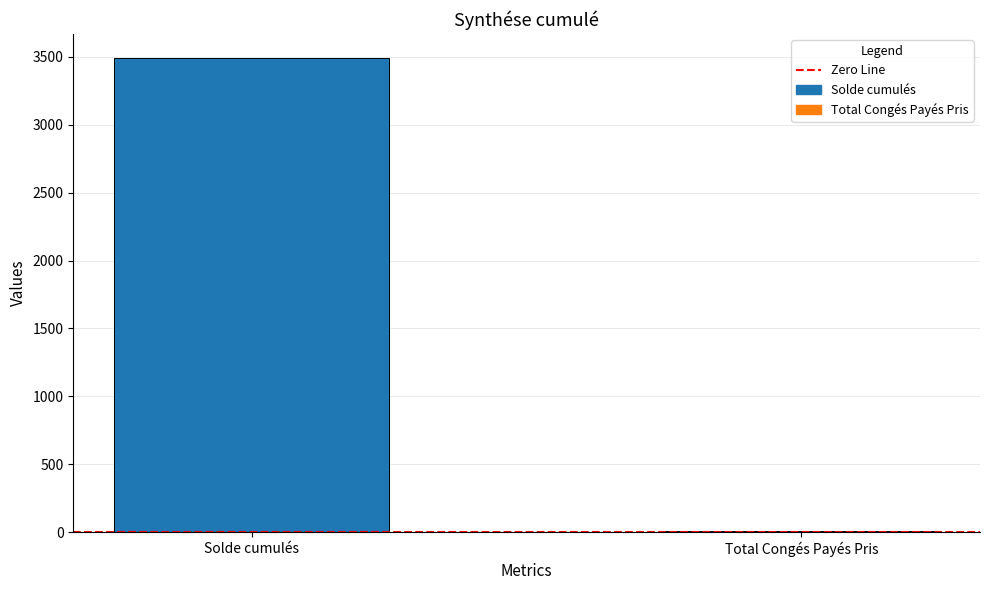

Between Solde cumulés and Total Congés Payés Pris, which is larger?

Solde cumulés